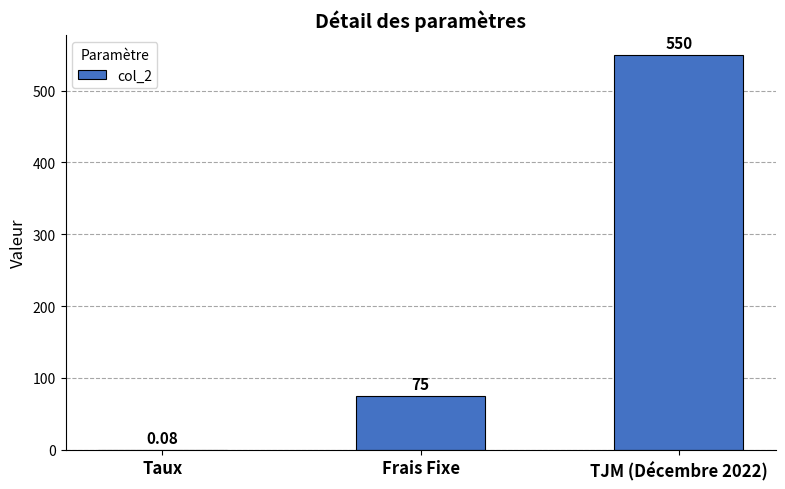

Are the bars horizontal?

No